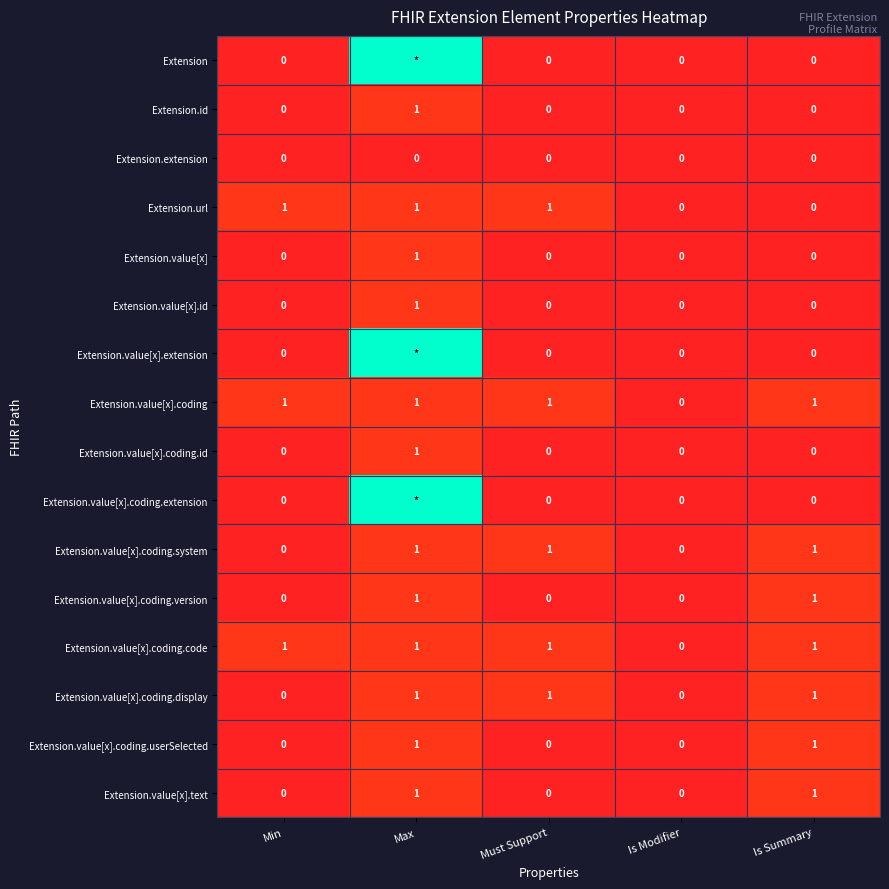

At which label is Extension.value[x].coding.code closest to 0?

Is Modifier